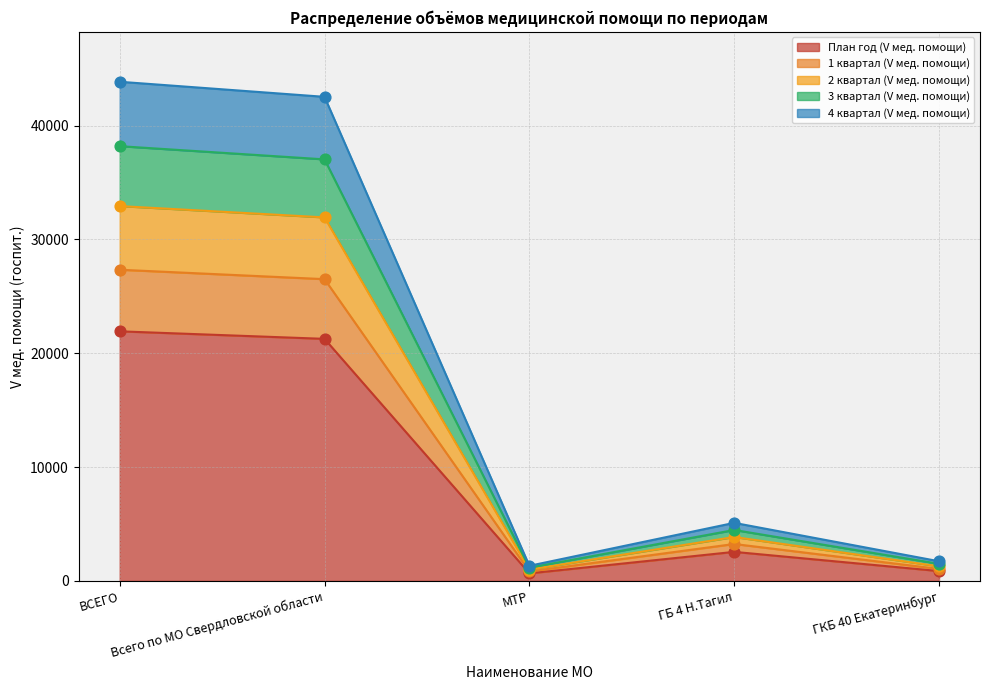

The План год (V мед. помощи) series shows 37890 at Всего по МО Свердловской области. True or false?

False